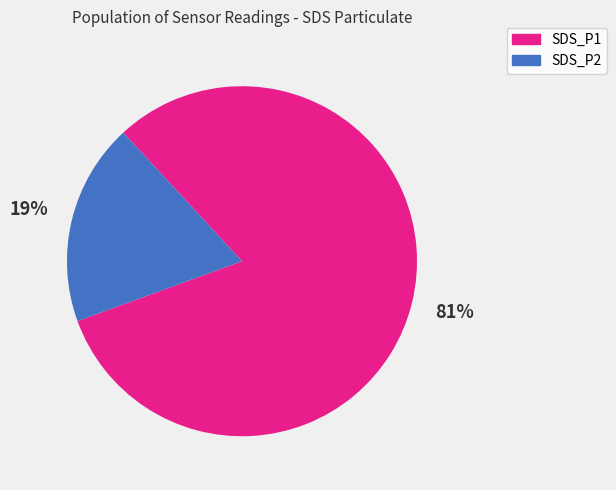

Count the number of slices in the pie.

2